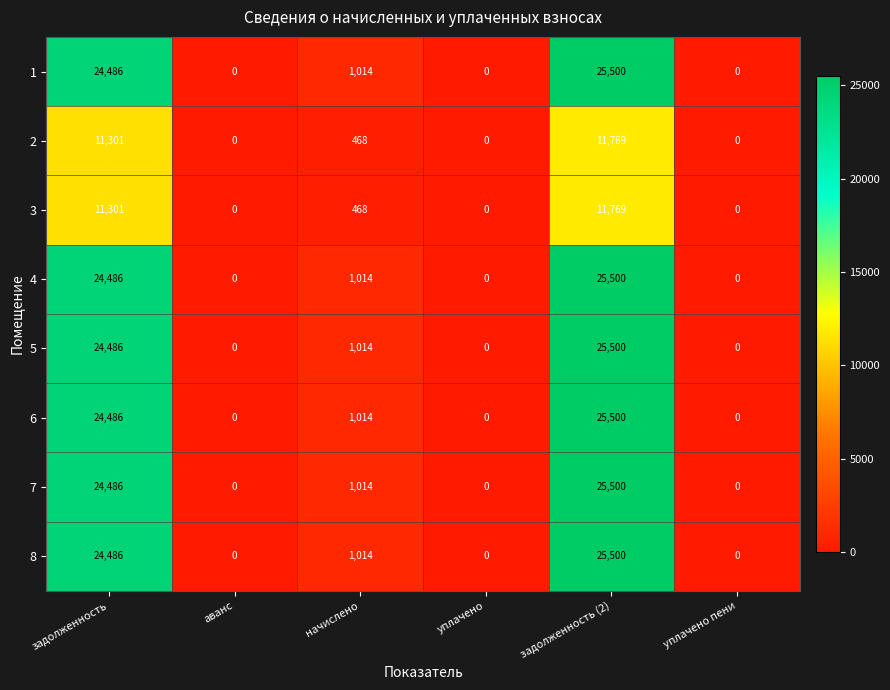

Is it true that 4 equals 1678 at начислено?

False